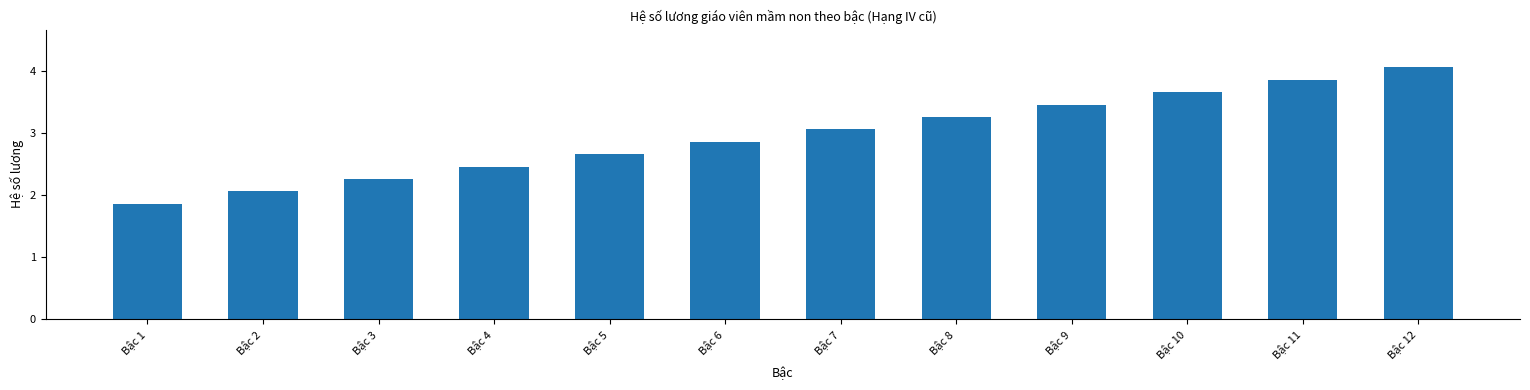

What is the difference between the second highest and second lowest values?

1.8